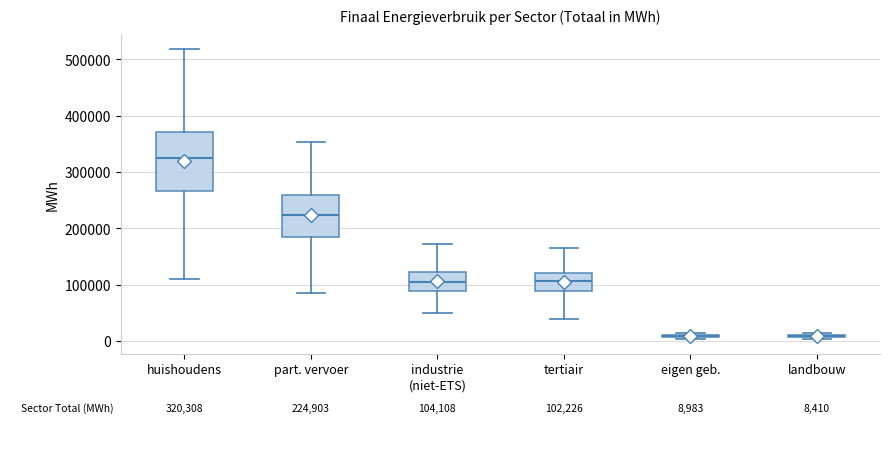

Comparing the boxes themselves (not the whiskers), which one is the tallest?

huishoudens